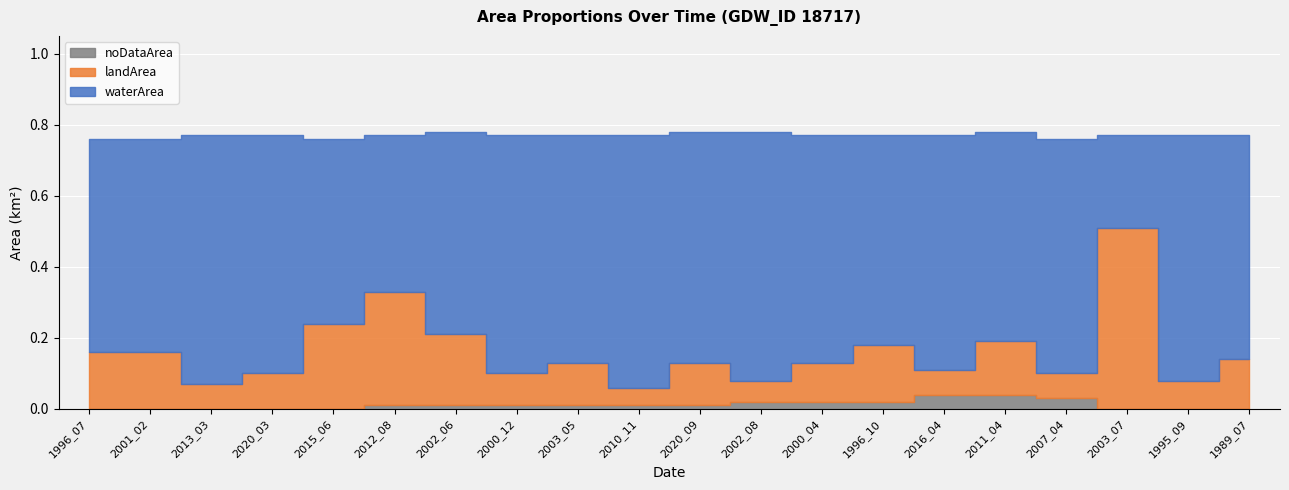

Is it true that noDataArea equals 0.0 at 2012_08?

False